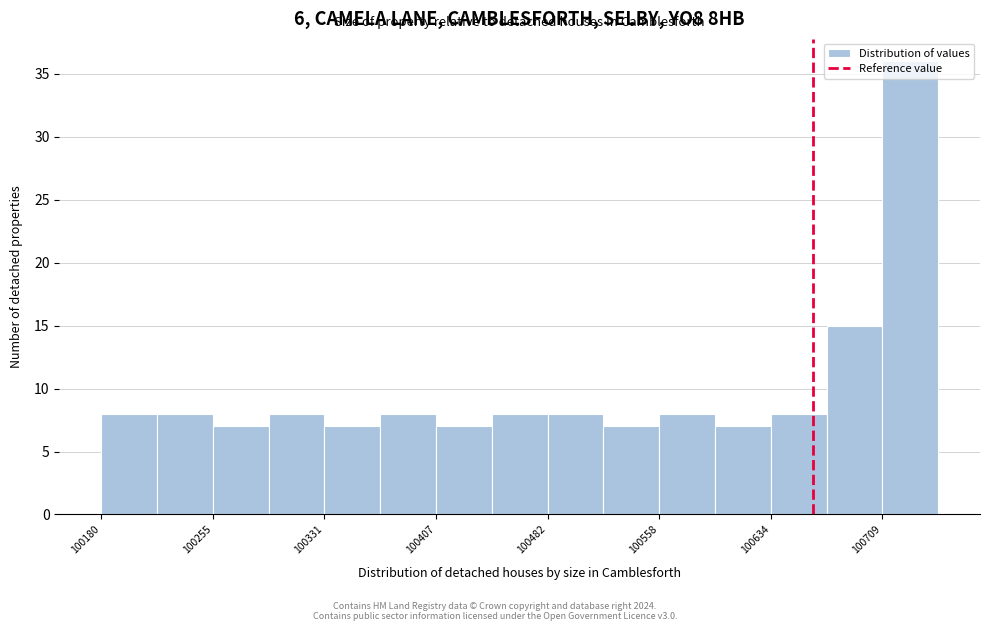

Around what value on the x-axis is the tallest bar? Give the approximate position of its centre, as read against the axis.

100730